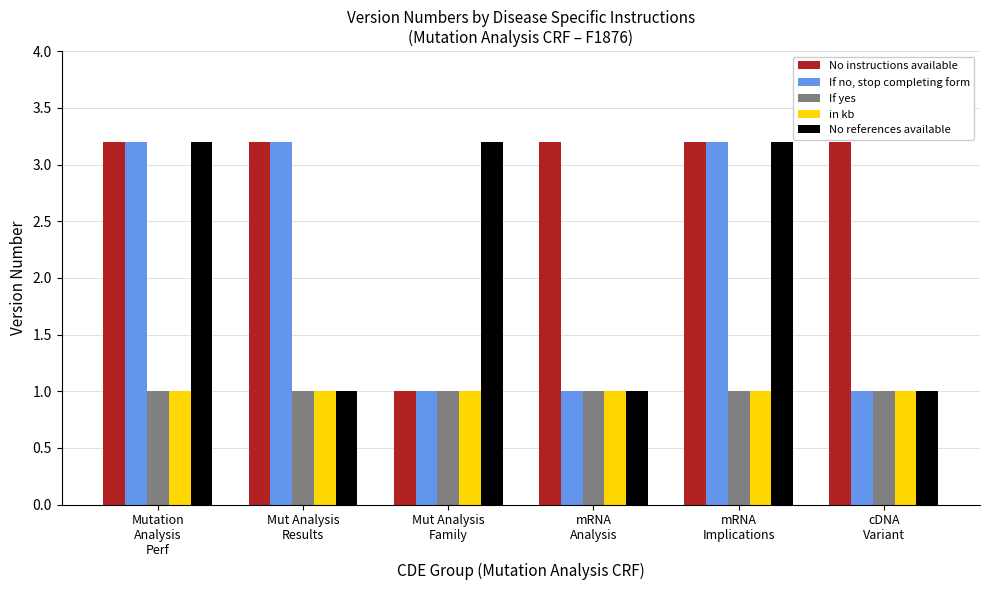

What is the average value of the in kb series?

1.0